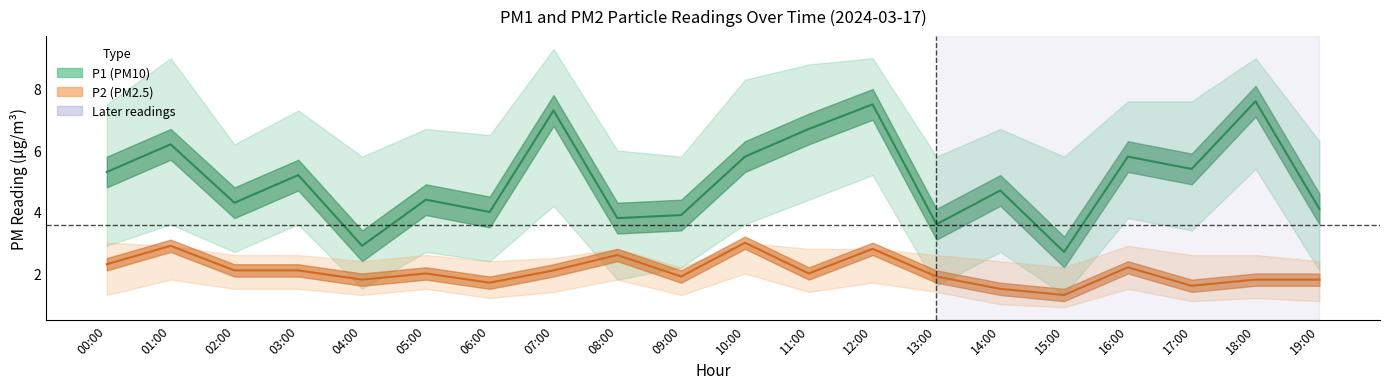

Does the chart have visible grid lines?

No